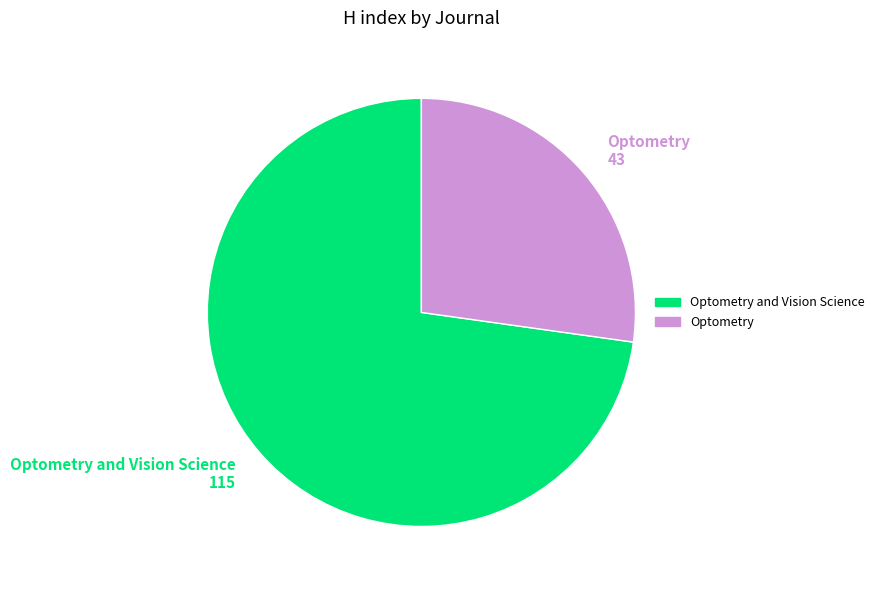

Is there a majority slice in this chart?

Yes